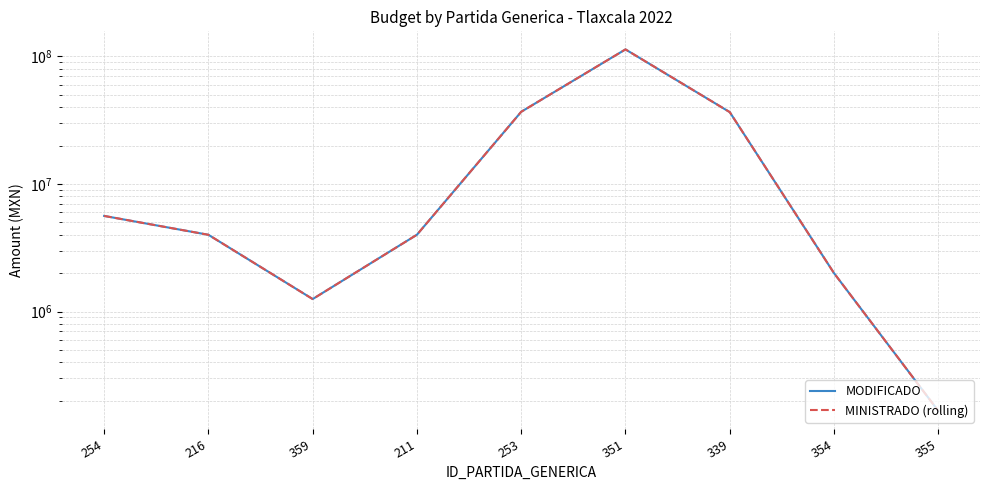

At which category does MINISTRADO (rolling) reach its first local peak?

351